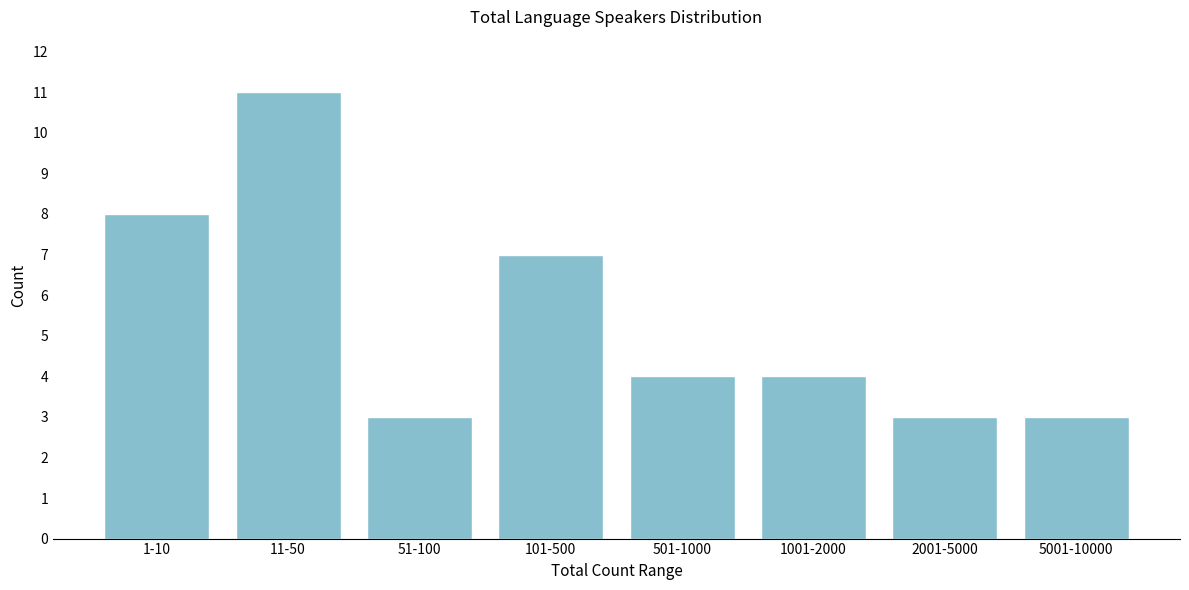

Reading left to right, list all the values displayed in this chart.

1-10=8	11-50=11	51-100=3	101-500=7	501-1000=4	1001-2000=4	2001-5000=3	5001-10000=3